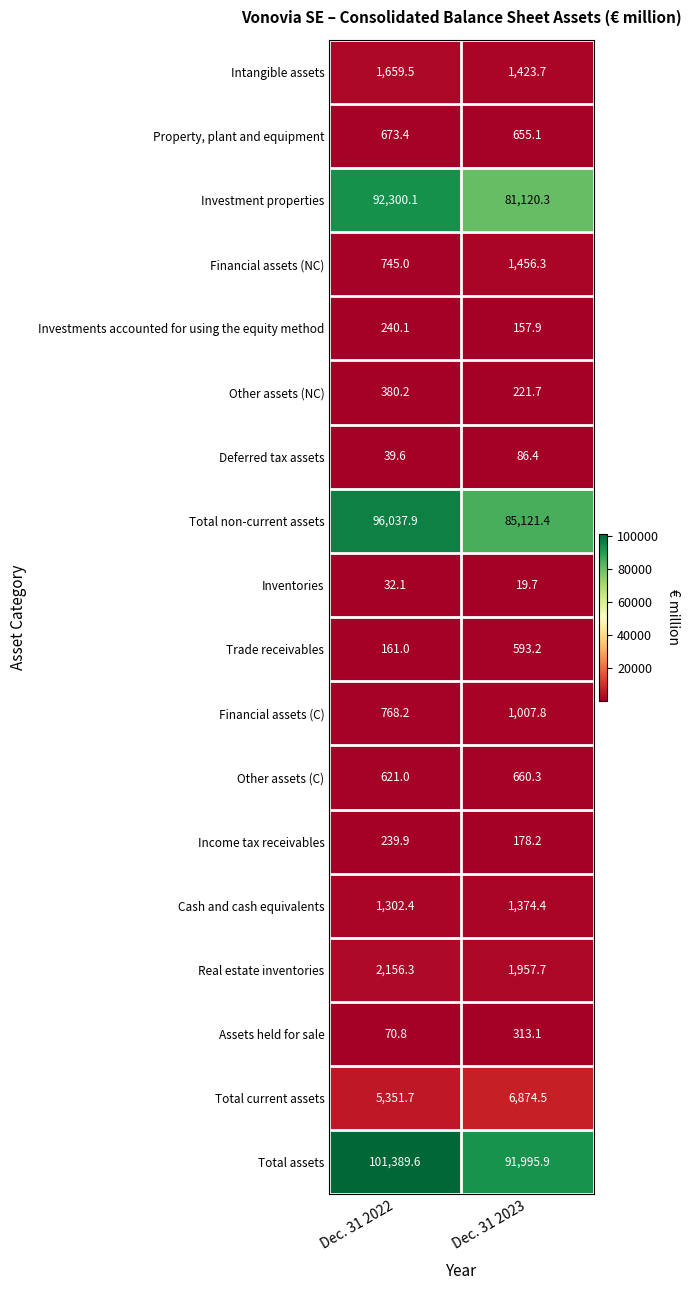

What is the sum of all Investment properties values?

173420.4